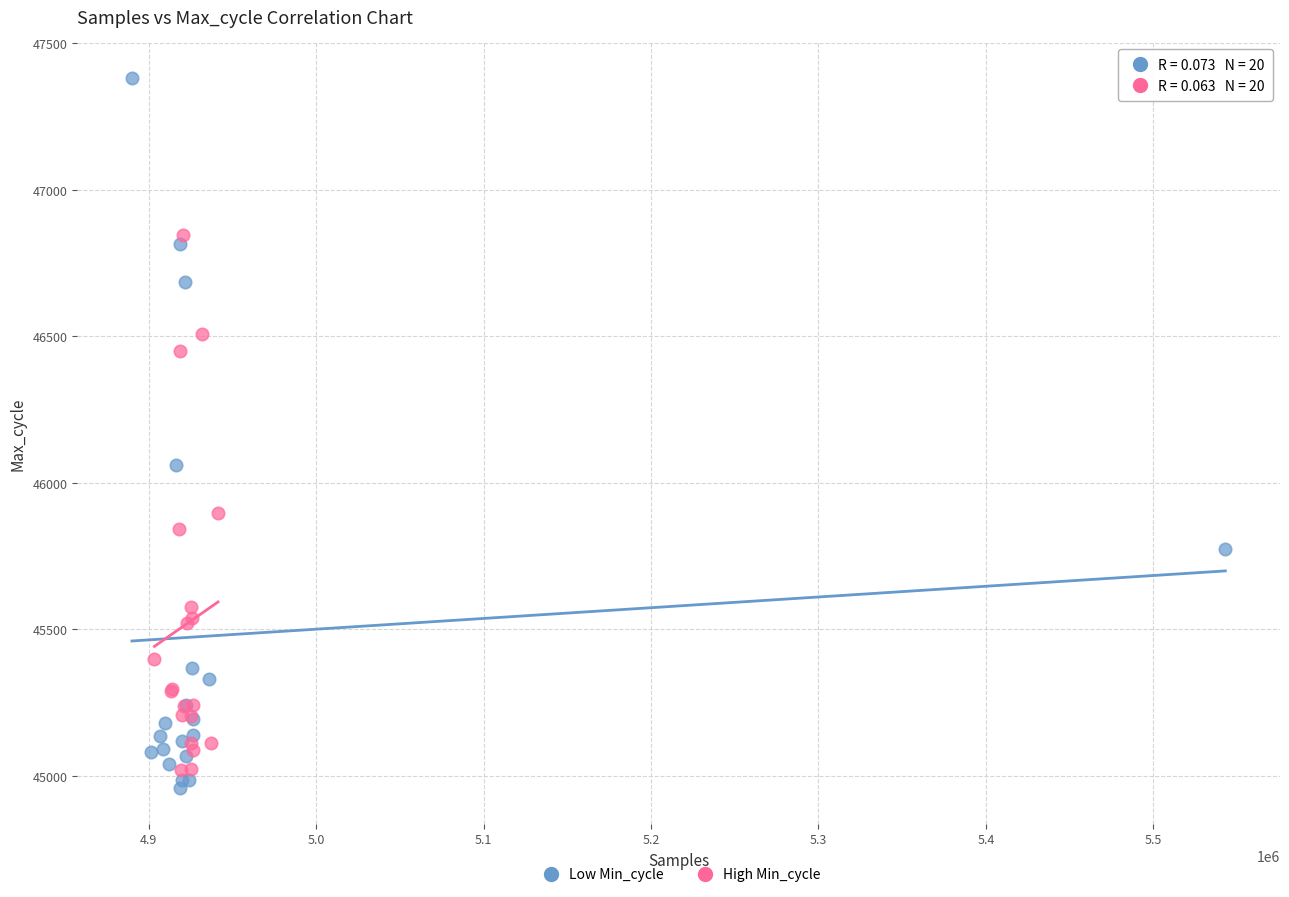

What are all the series names shown in the legend?

Low Min_cycle, High Min_cycle